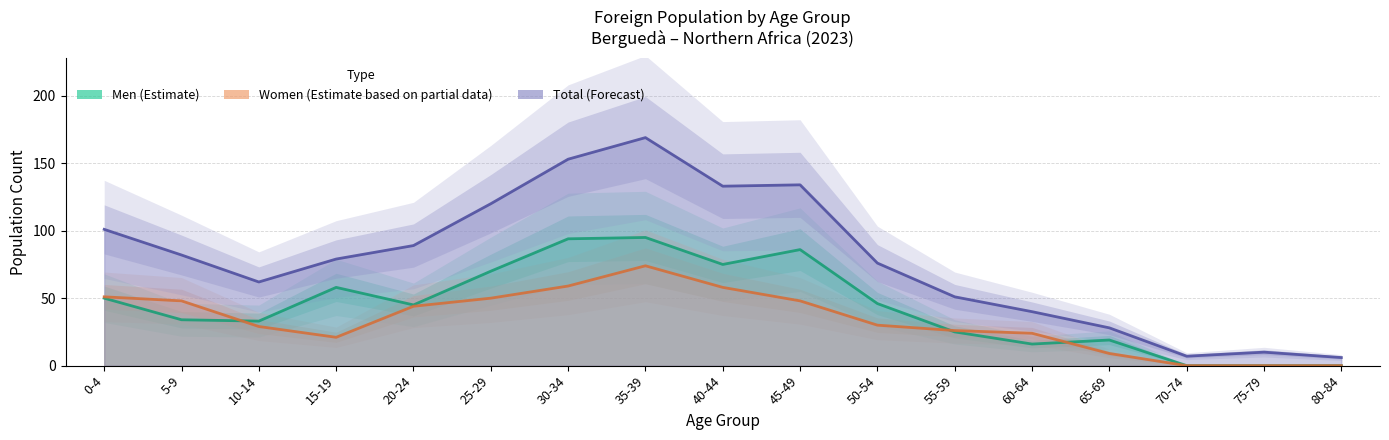

Which label corresponds to the largest value in the chart?

35-39